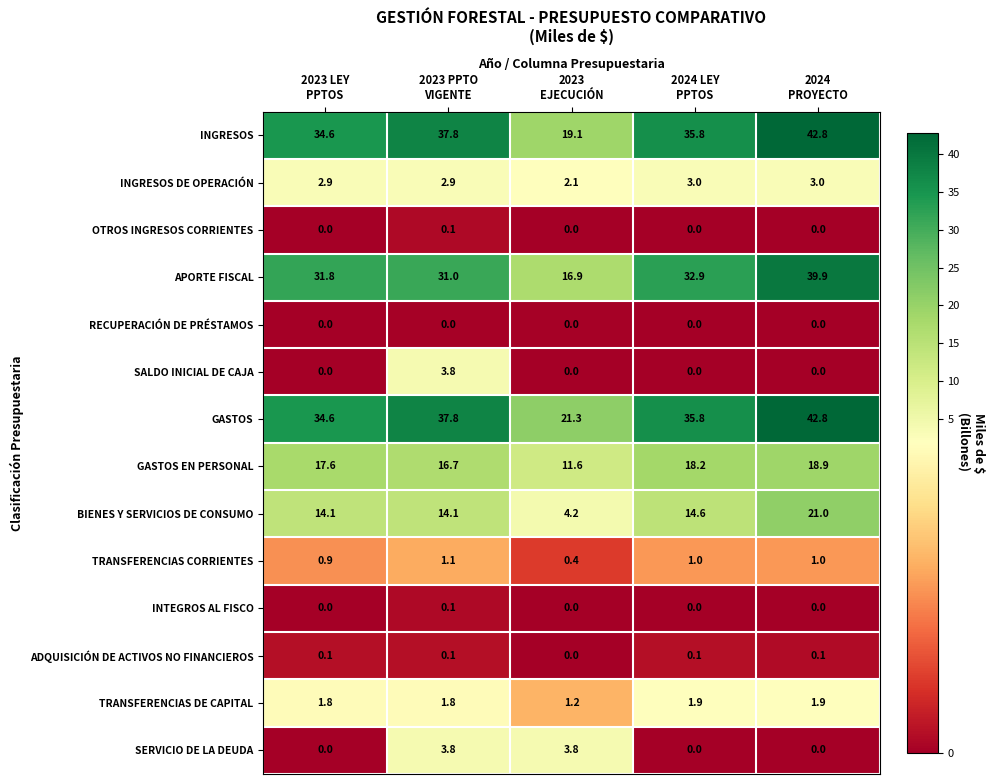

Which series has the widest spread of values?

INGRESOS